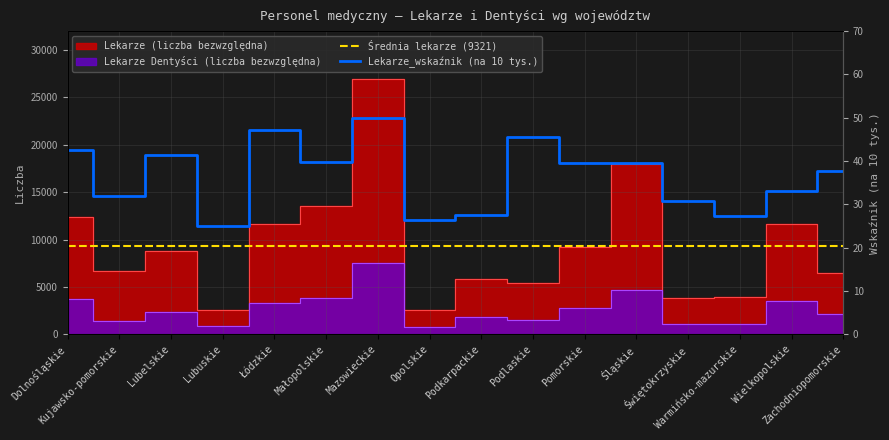

Does the chart display data point markers on the line(s)?

No